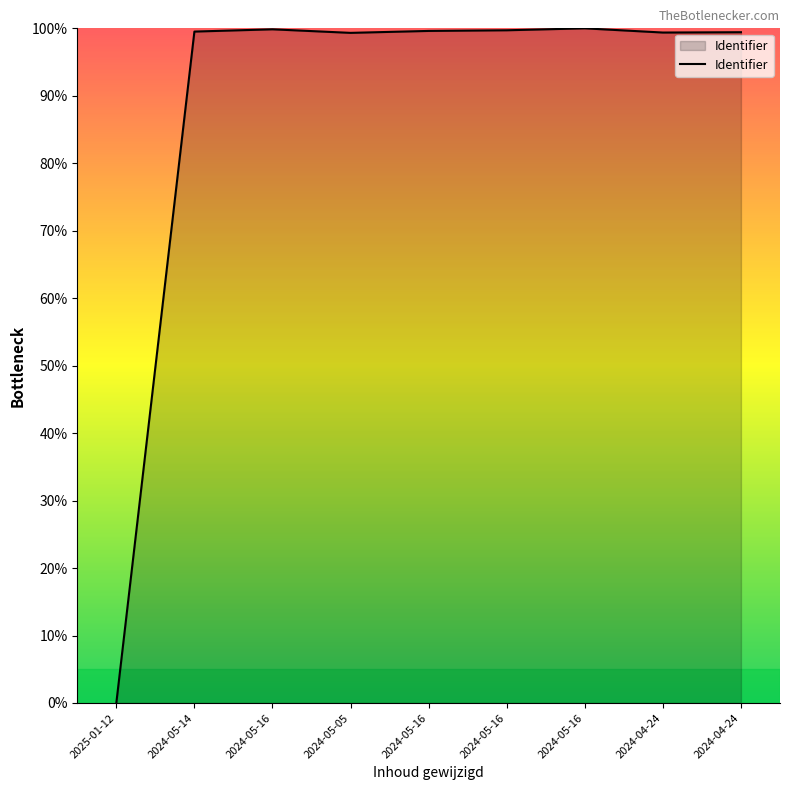

Where is the first local minimum?

2024-05-05